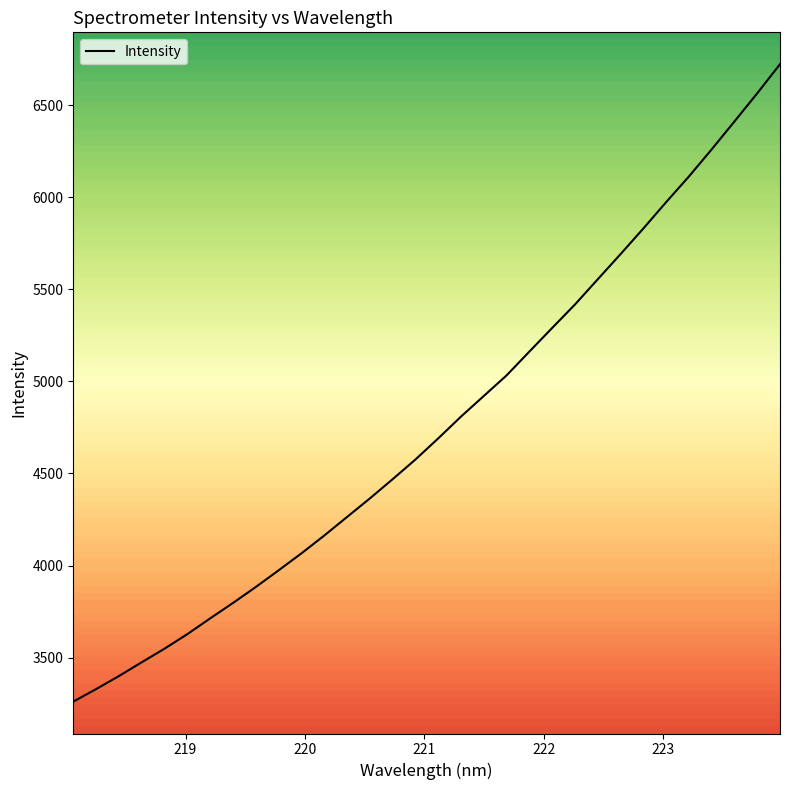

How many values are below 4690?

16